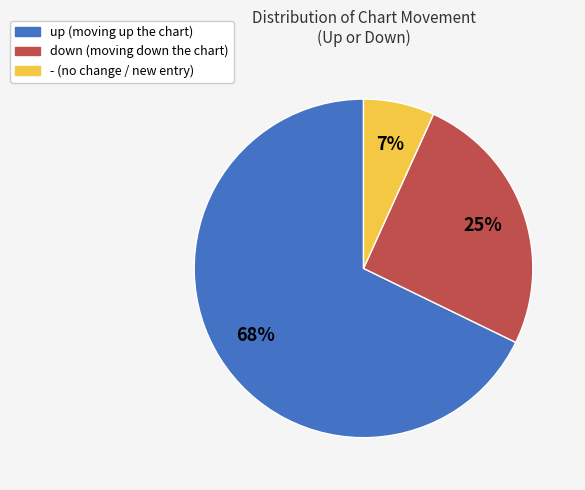

Which has a higher value, down or -?

down